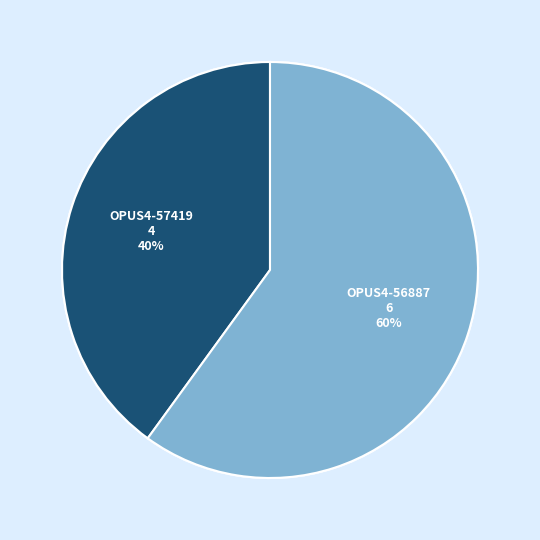

What percentage is the OPUS4-56887 slice, to the nearest percent?

60%